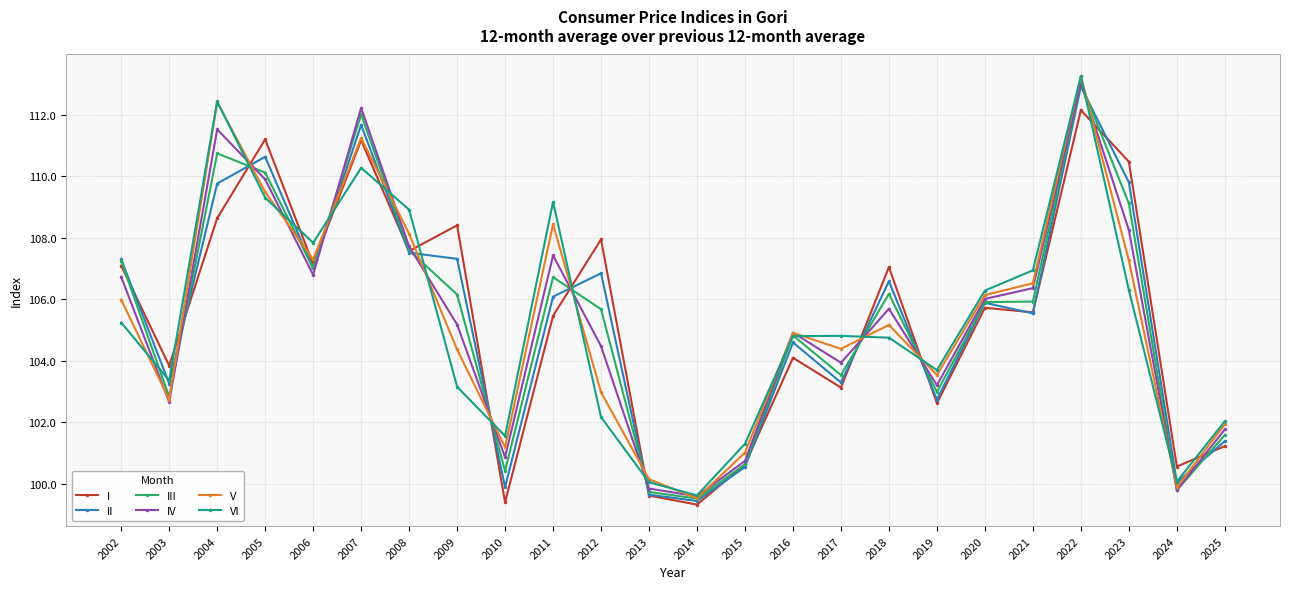

How many interior local peaks does the II series have?

7